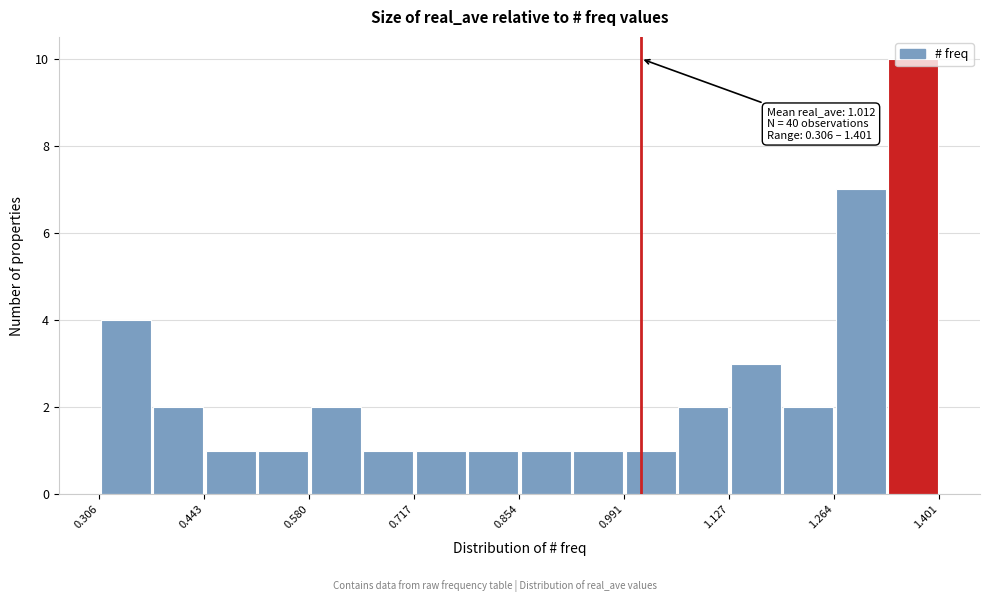

Around what value on the x-axis is the tallest bar? Give the approximate position of its centre, as read against the axis.

1.36